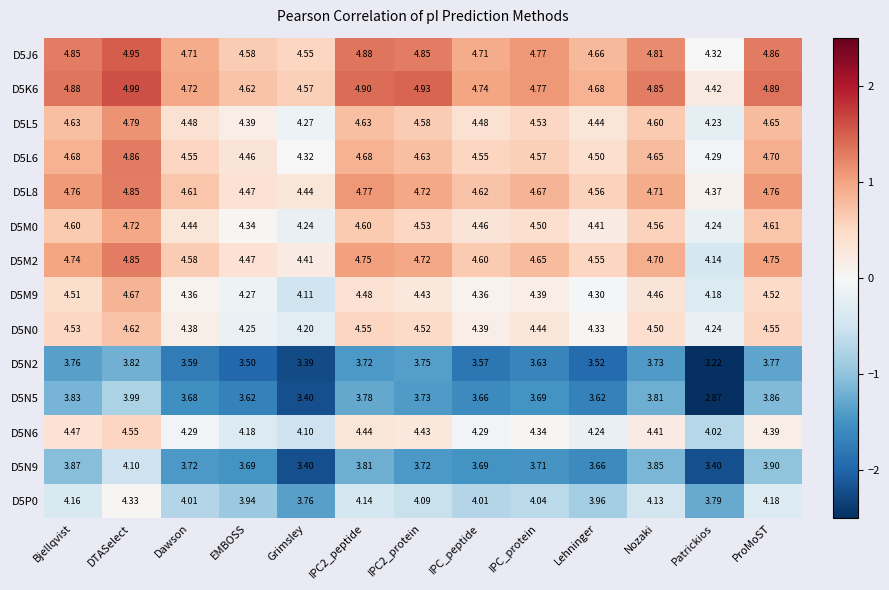

At which label does D5N6 reach its minimum?

Patrickios